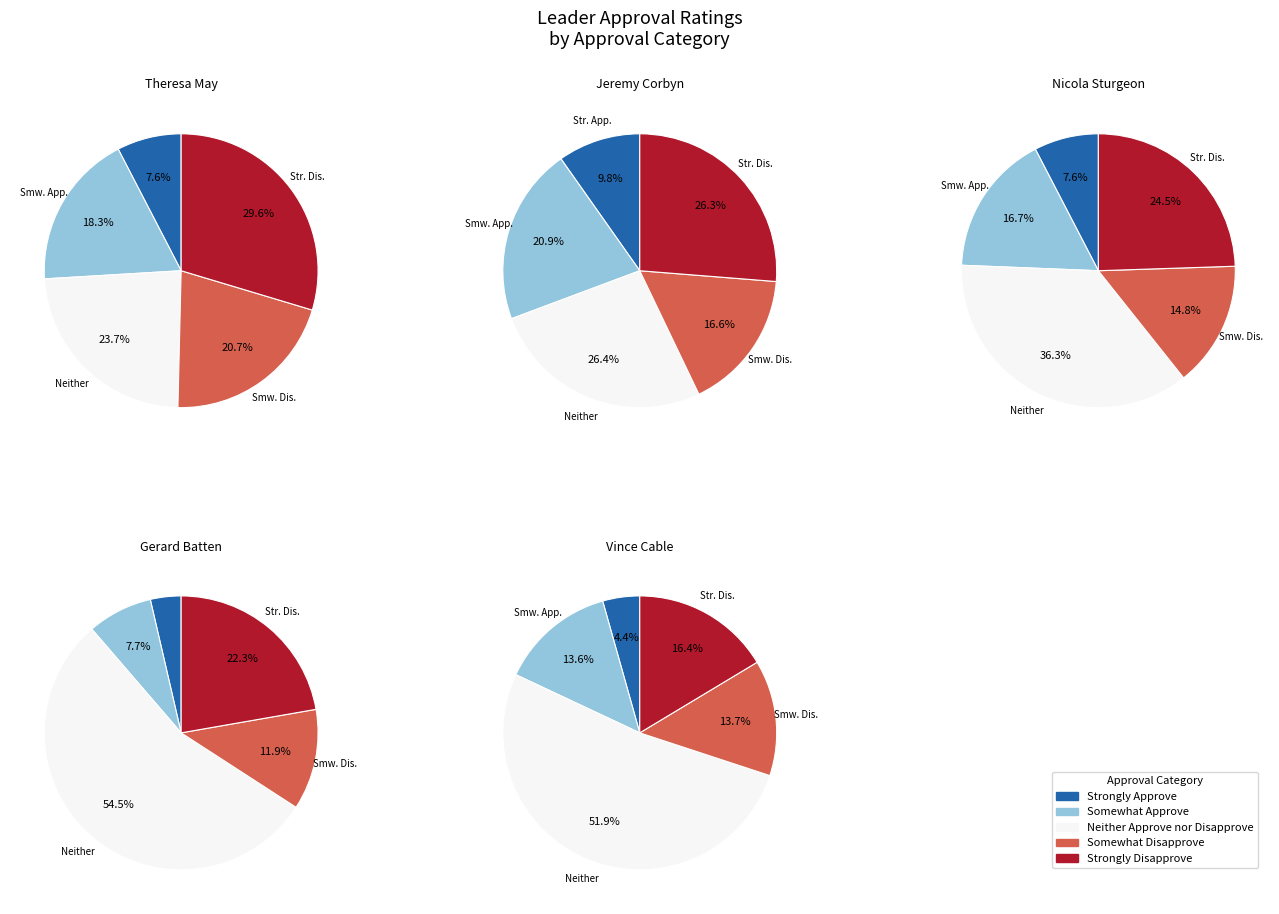

To the nearest percent, what is the difference between the Somewhat Disapprove and Strongly Disapprove slice percentages?

9%